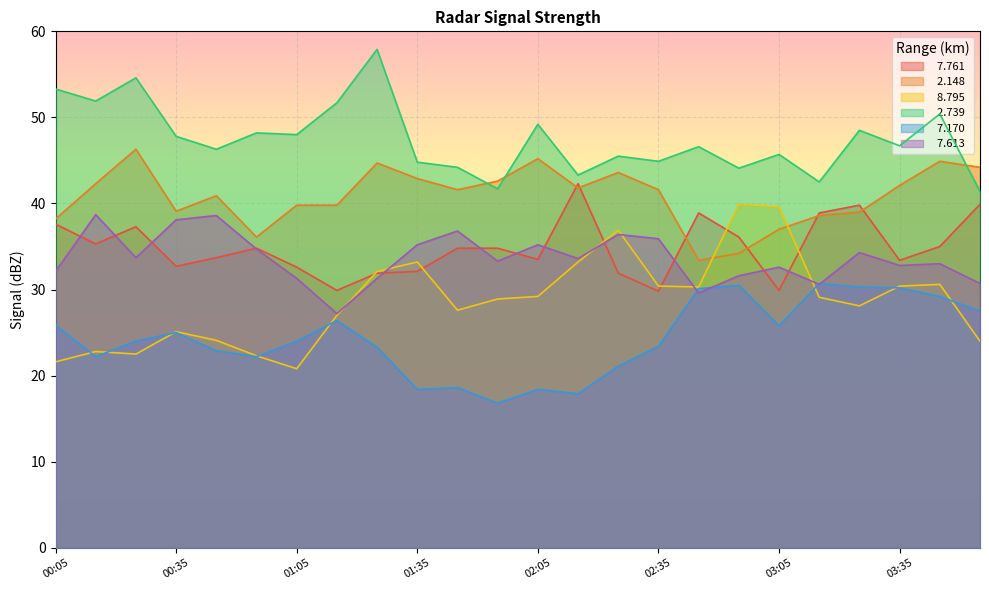

Which category has the highest value in the   7.613 series?

00:15